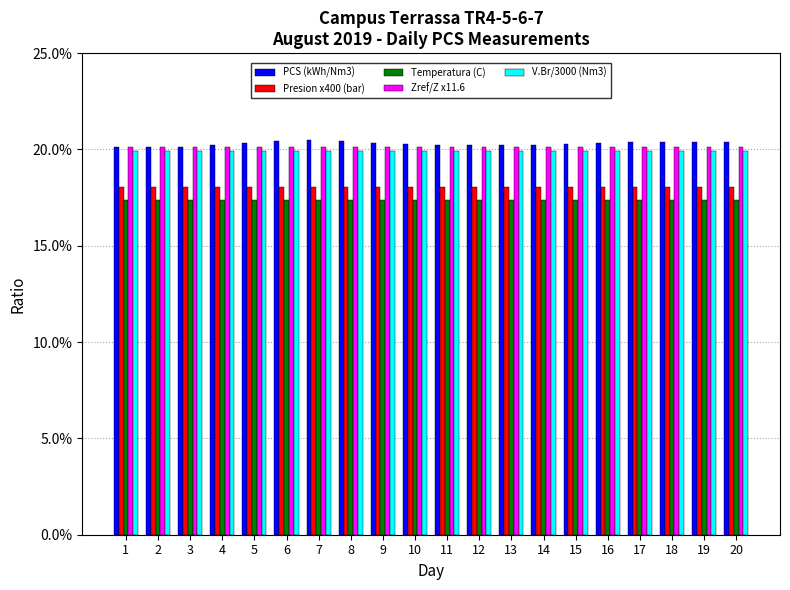

How many distinct data groups are displayed?

5